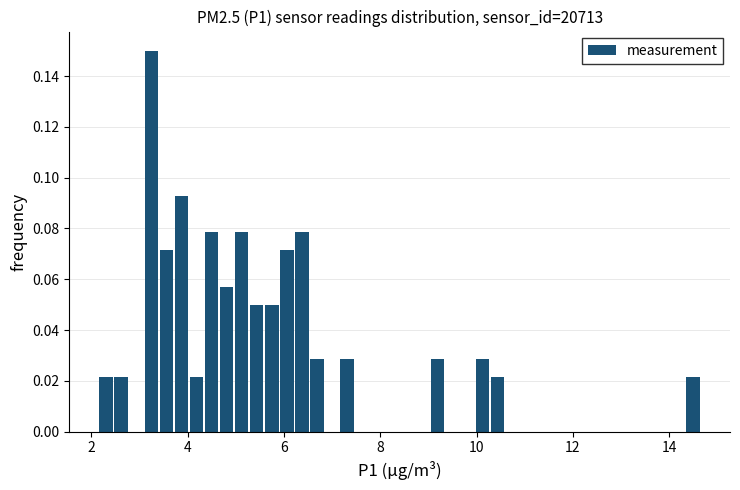

Around what value on the x-axis is the tallest bar? Give the approximate position of its centre, as read against the axis.

3.2